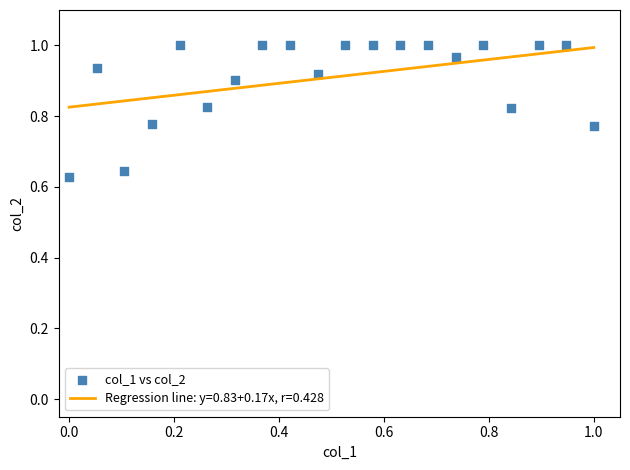

What is the range of Y values (max minus min)?

0.4